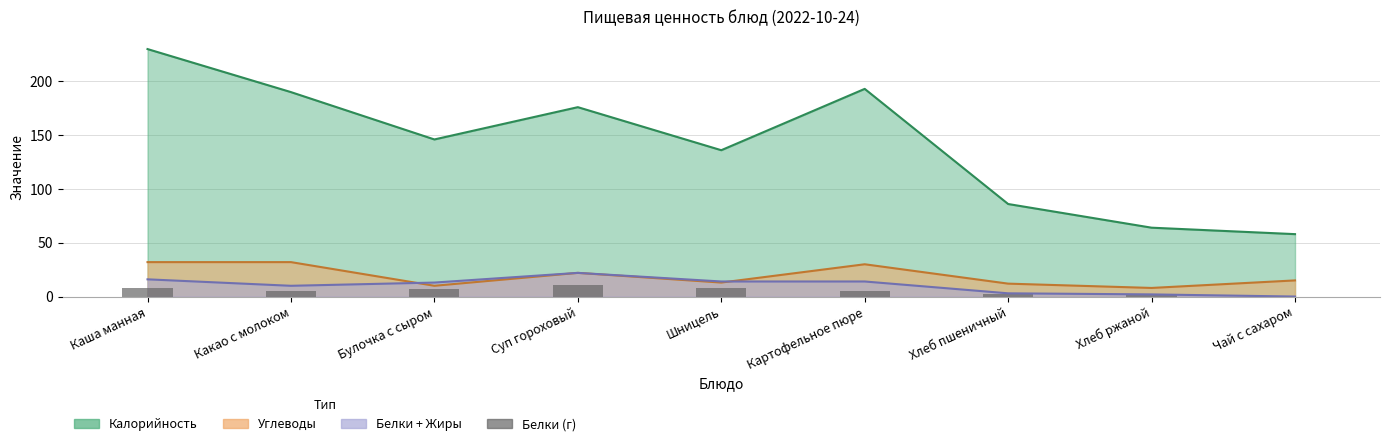

How many data points are above 5?

4